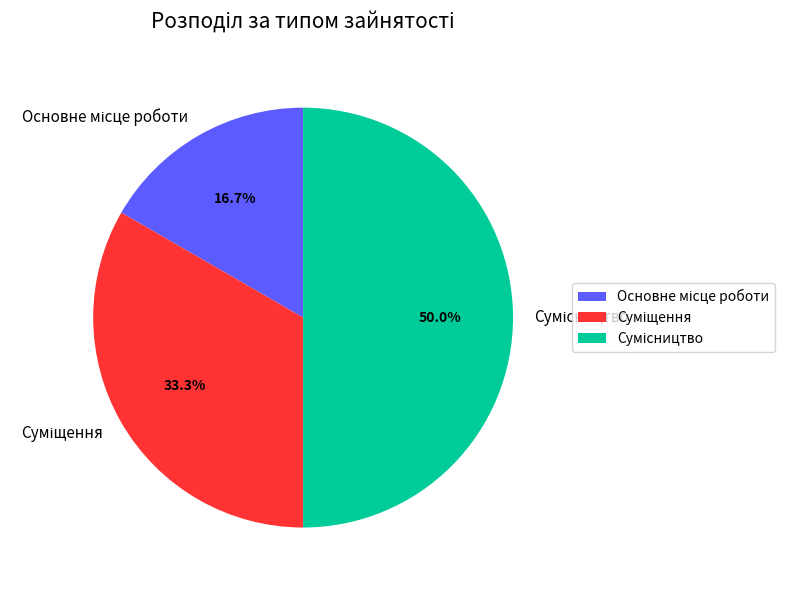

Is there any slice that represents more than half of the pie?

No